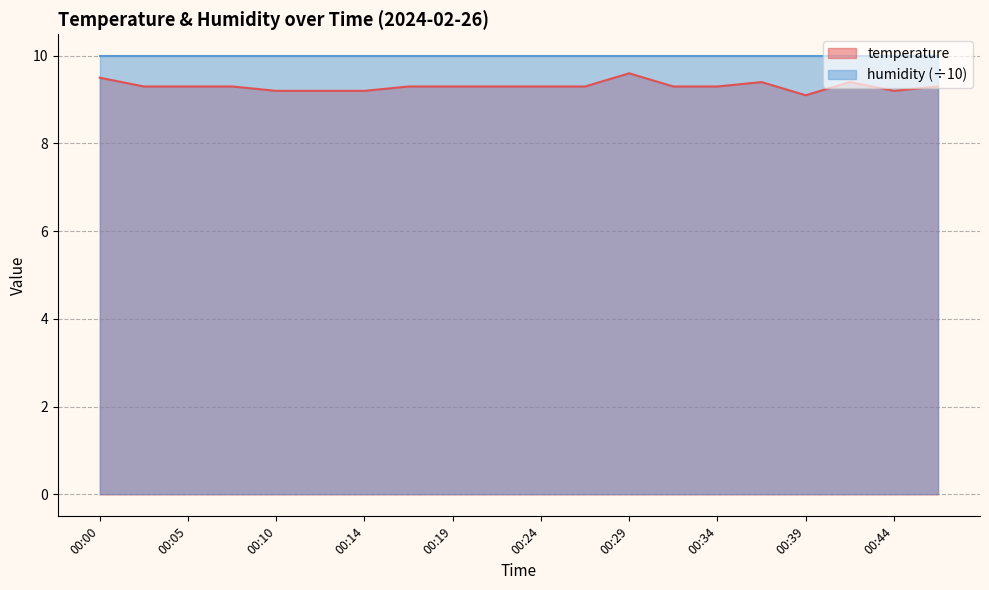

Rank the categories by value from lowest to highest.

00:39, 00:10, 00:12, 00:14, 00:44, 00:02, 00:05, 00:07, 00:17, 00:19, 00:22, 00:24, 00:27, 00:31, 00:34, 00:46, 00:36, 00:41, 00:00, 00:29